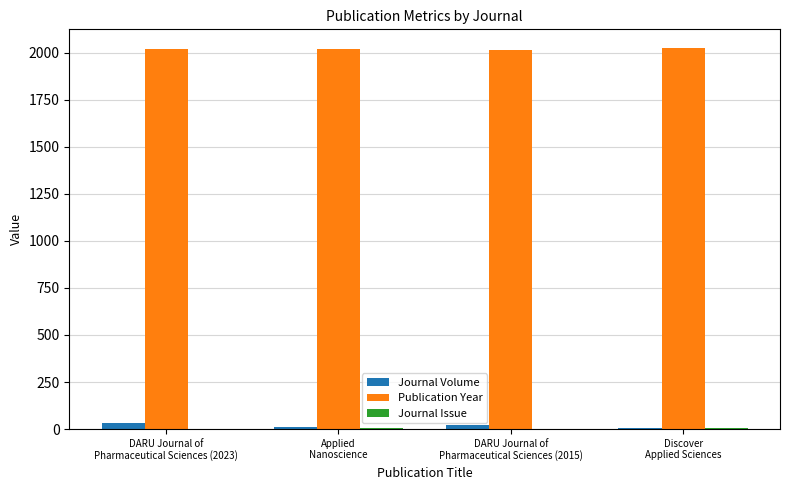

What is the sum of the Journal Volume values at Applied
Nanoscience and DARU Journal of
Pharmaceutical Sciences (2023)?

42